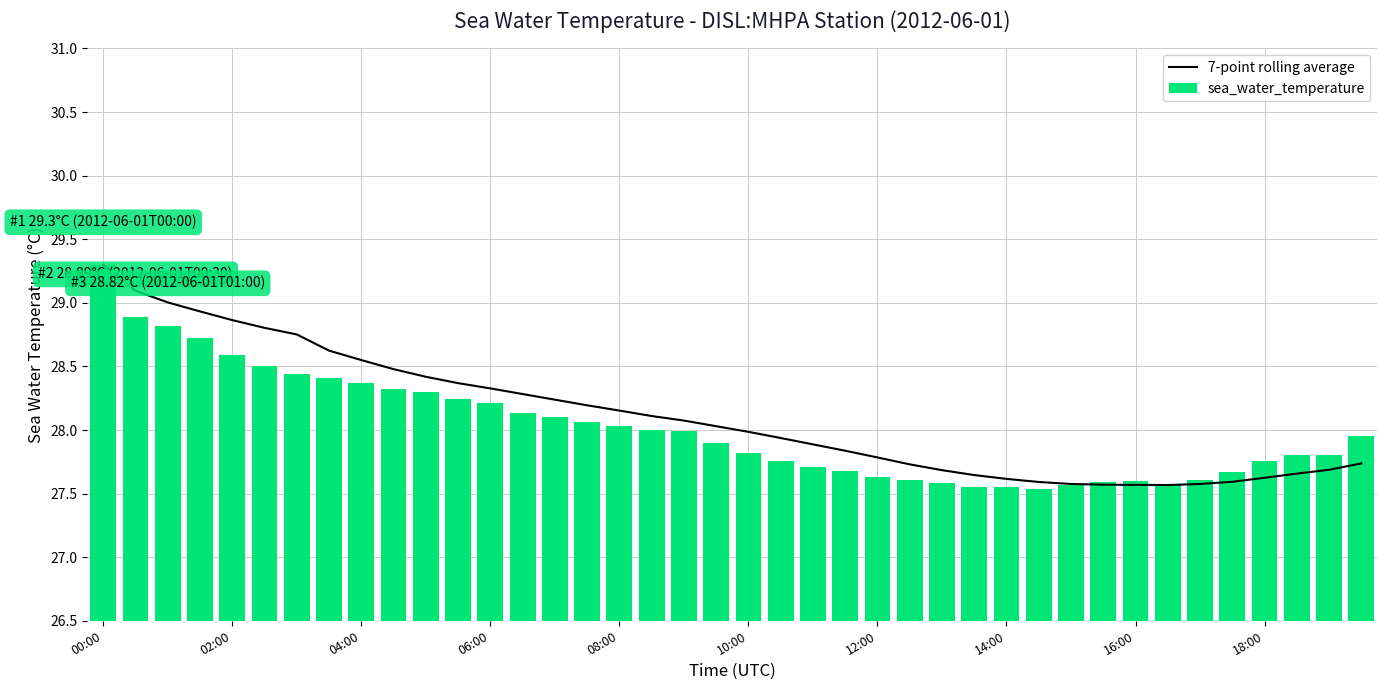

What is the minimum value for sea_water_temperature?

27.5